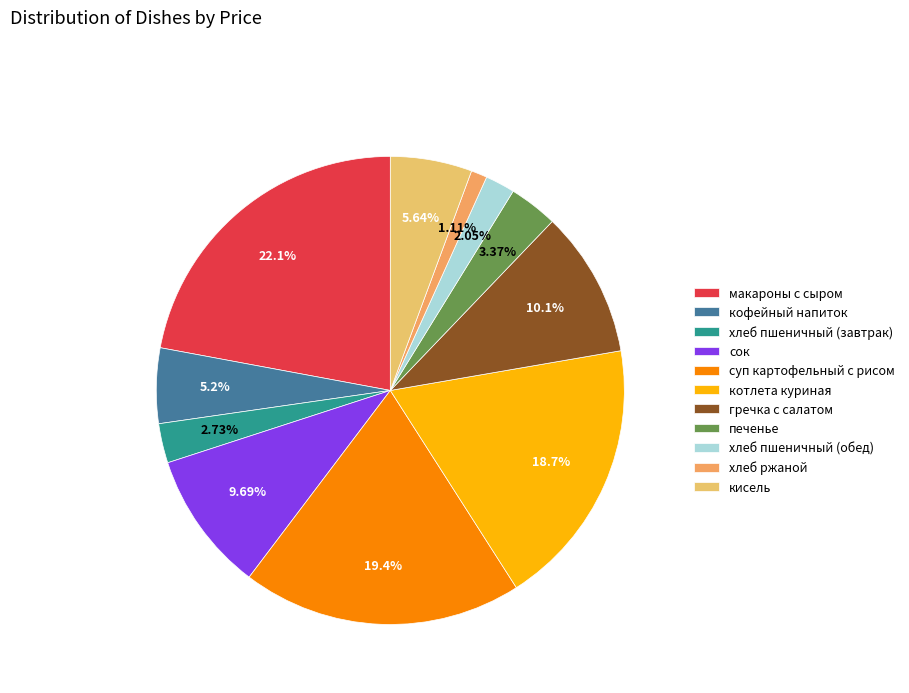

How many segments does this pie chart have?

11